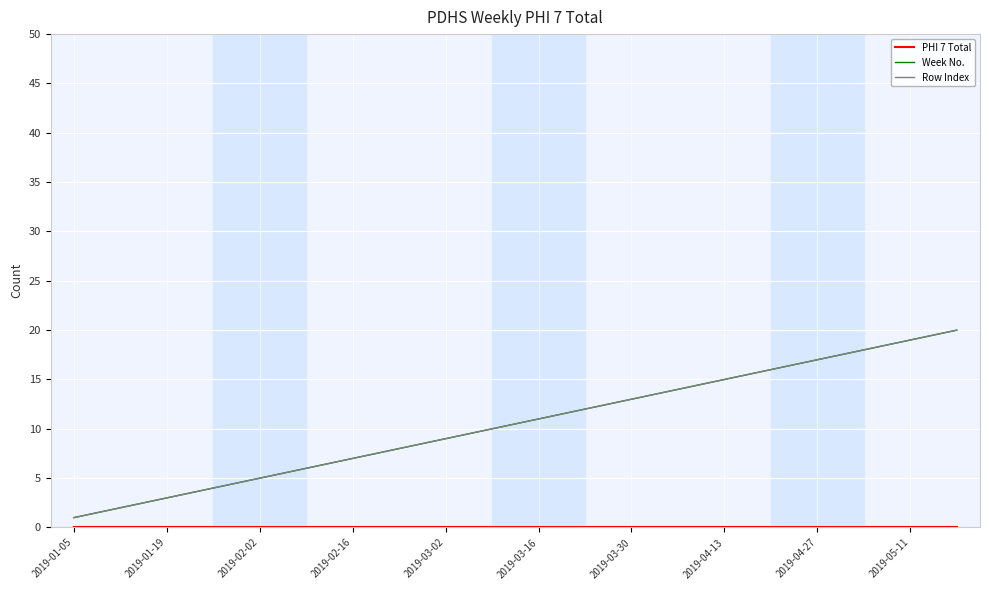

Does the chart display data point markers on the line(s)?

No